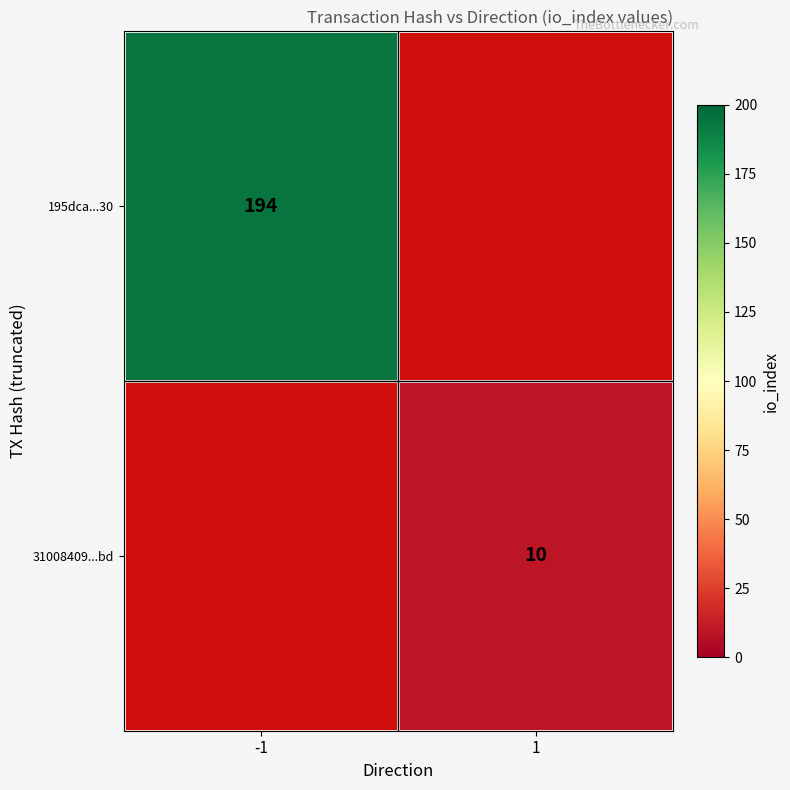

Is it true that 195dca...30 equals 325 at -1?

False